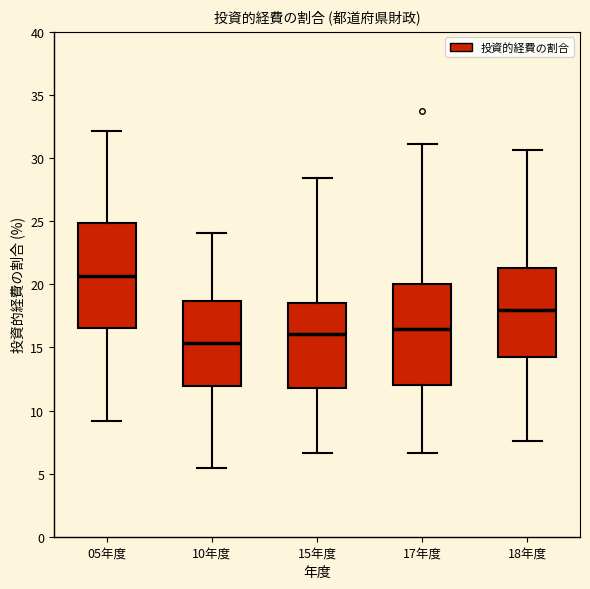

Reading left to right, read every box against the y-axis: the position of its median line, the range the box covers, and the ends of its whiskers. The values are not printed on the chart, so give them approximately, as read against the axis.

05年度: median 20.5, box 16.5 to 25.0, whiskers 9.0 to 32.0
10年度: median 15.5, box 12.0 to 18.5, whiskers 5.5 to 24.0
15年度: median 16.0, box 12.0 to 18.5, whiskers 6.5 to 28.5
17年度: median 16.5, box 12.0 to 20.0, whiskers 6.5 to 31.0
18年度: median 18.0, box 14.0 to 21.5, whiskers 7.5 to 30.5